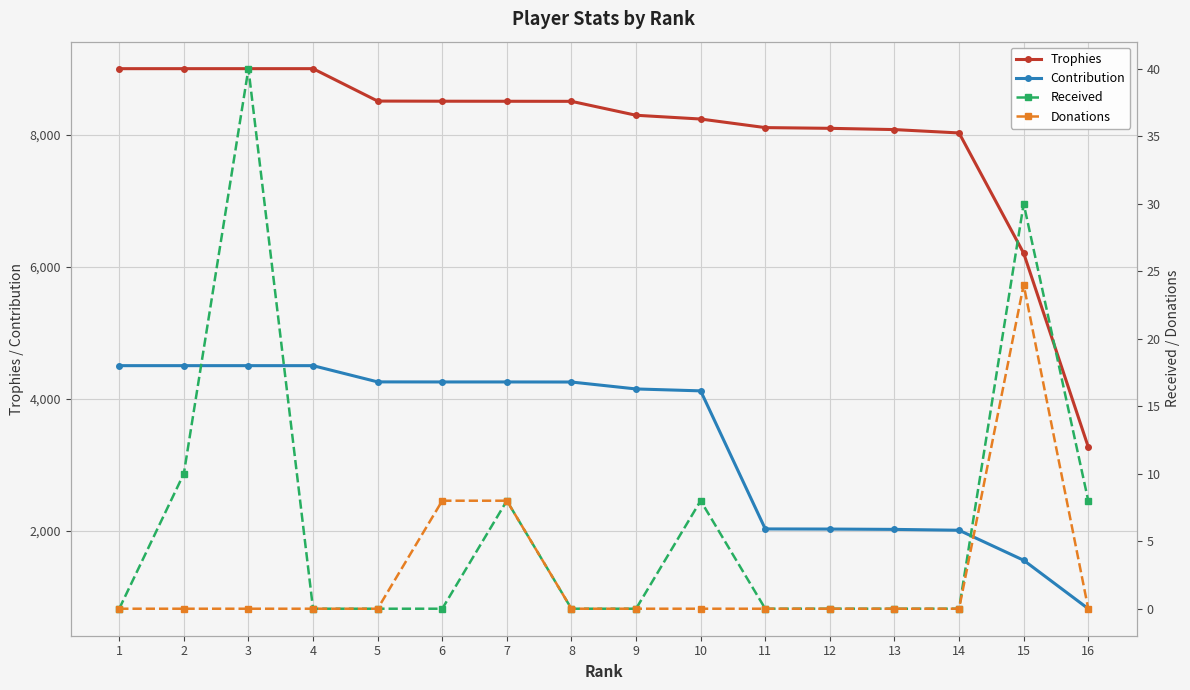

Does the chart display data point markers on the line(s)?

Yes